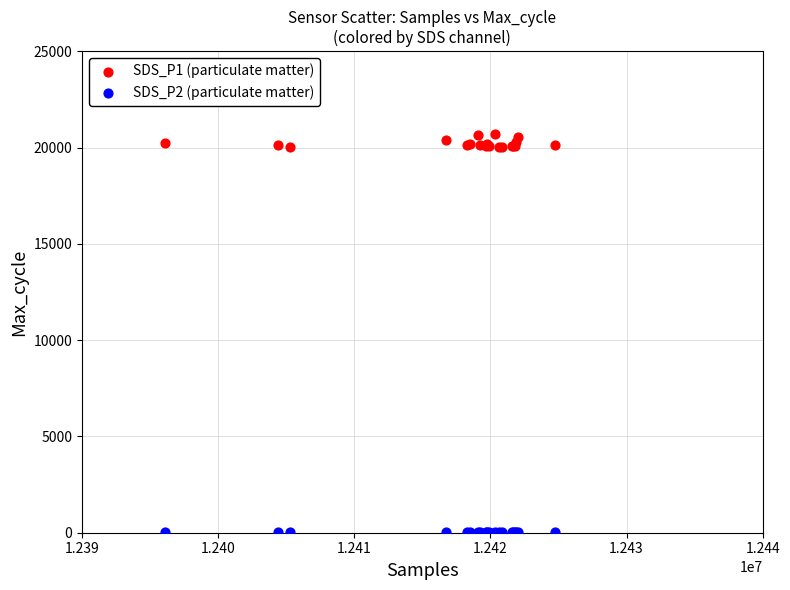

Which series has the widest spread of Y values?

SDS_P1 (particulate matter)